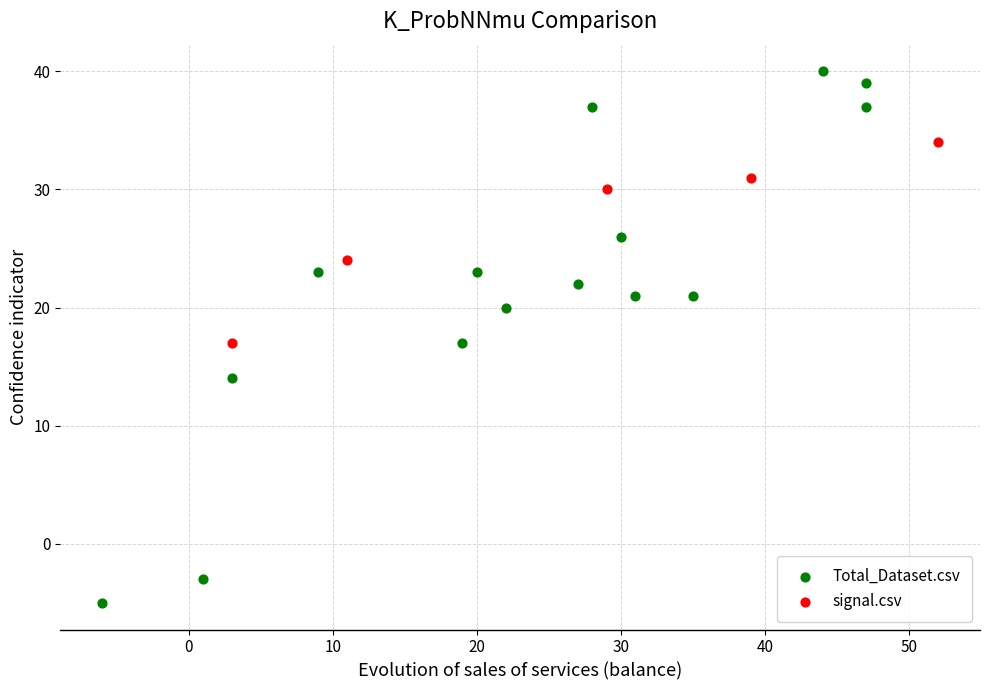

Which series has the largest Y range (max minus min)?

Total_Dataset.csv